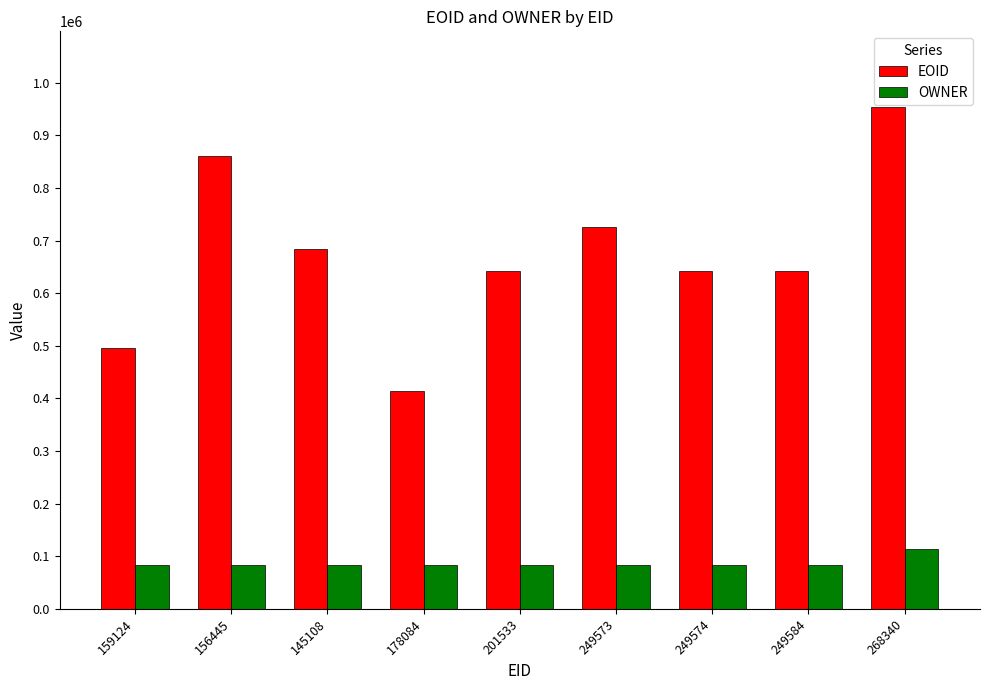

Rank the series by their maximum value, from highest to lowest.

EOID, OWNER